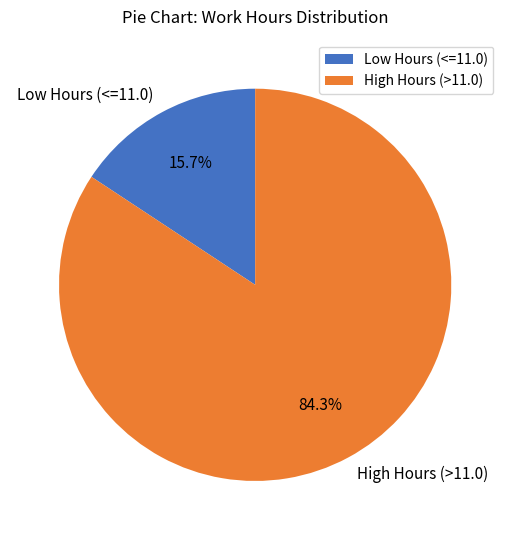

Combined, what portion of the pie is High Hours (>11.0) and Low Hours (<=11.0)?

100.0%